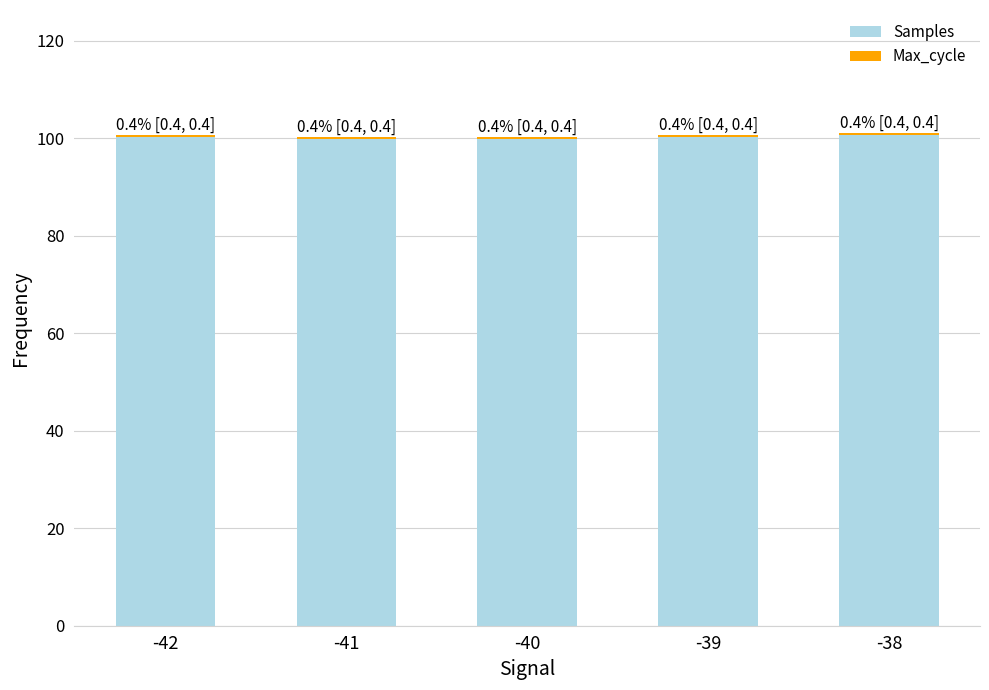

What is the minimum value for Samples?

99.8